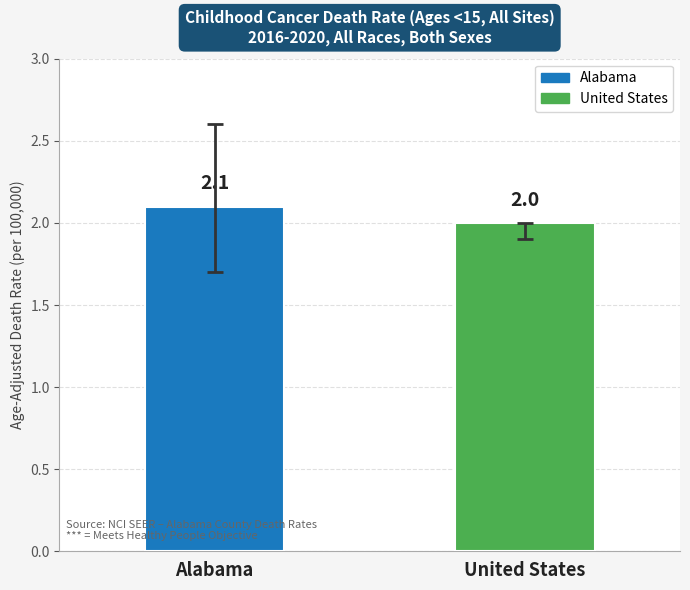

Read the value at United States.

2.0